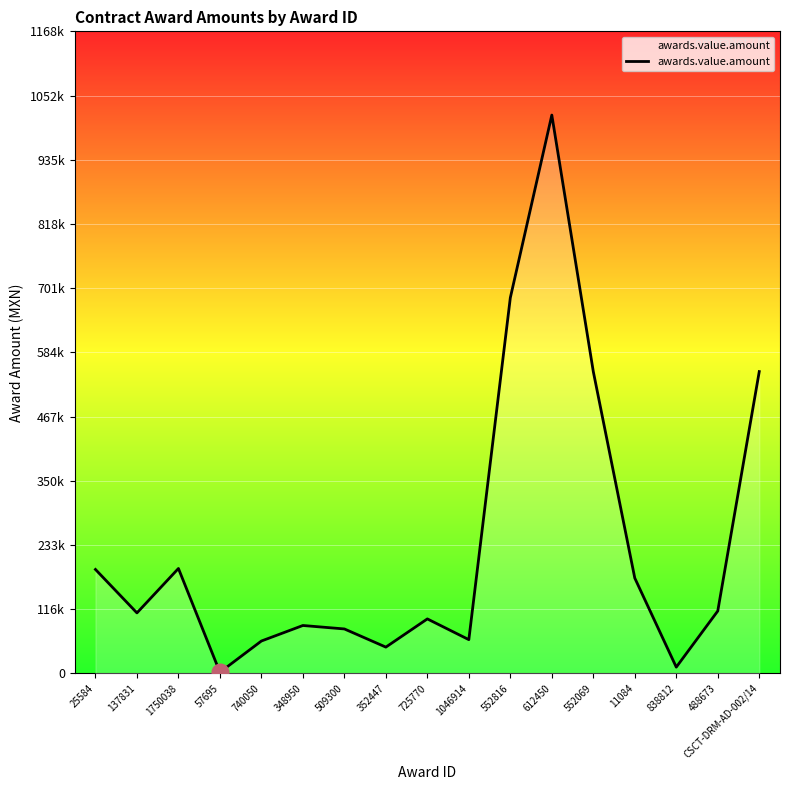

At which category does the chart reach its peak across all series?

612450